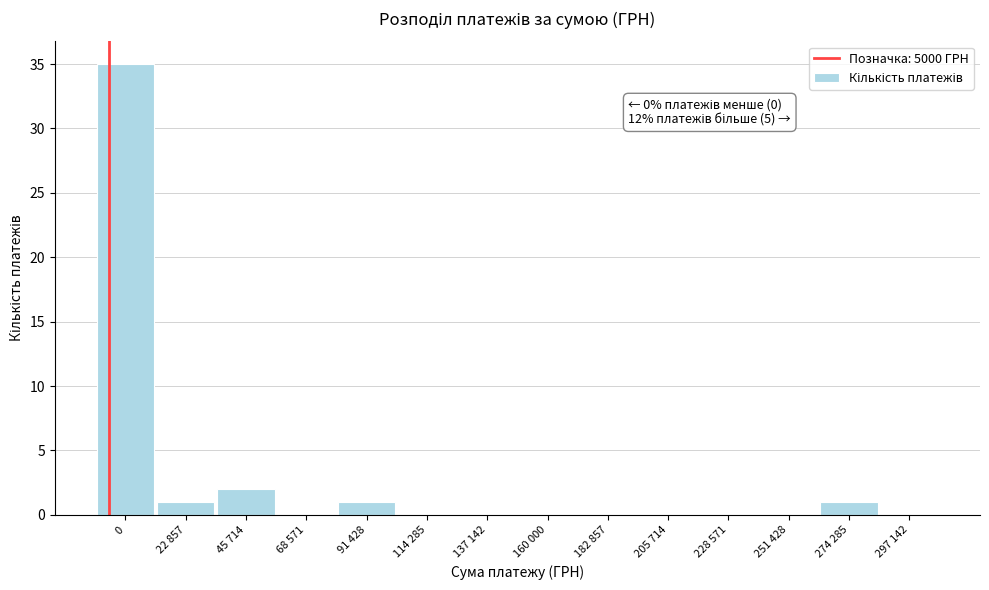

Reading left to right, what are all the values shown in this chart?

0=35	22 857=1	45 714=2	68 571=0	91 428=1	114 285=0	137 142=0	160 000=0	182 857=0	205 714=0	228 571=0	251 428=0	274 285=1	297 142=0